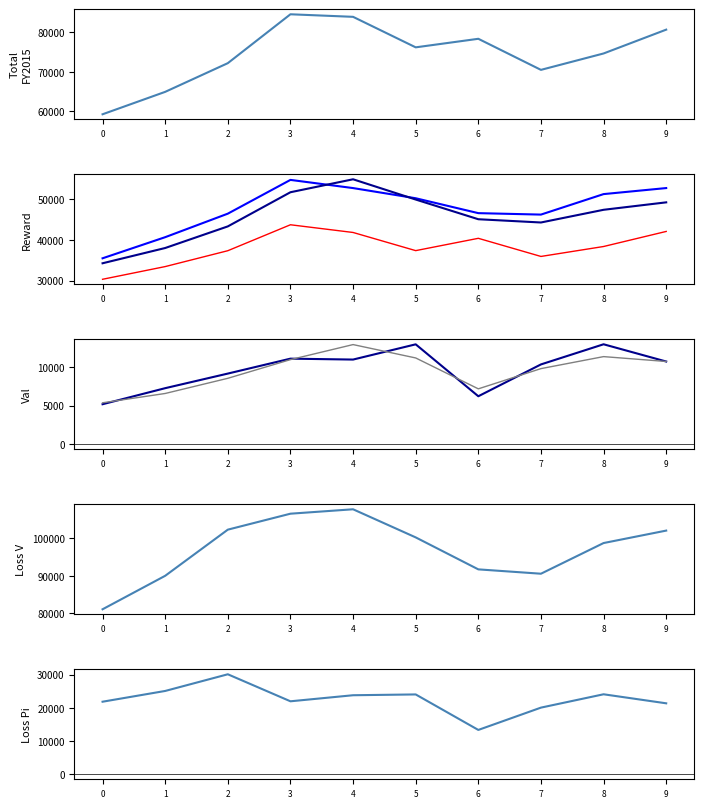

Is it true that Total_FY2016 equals 44782 at 8?

False